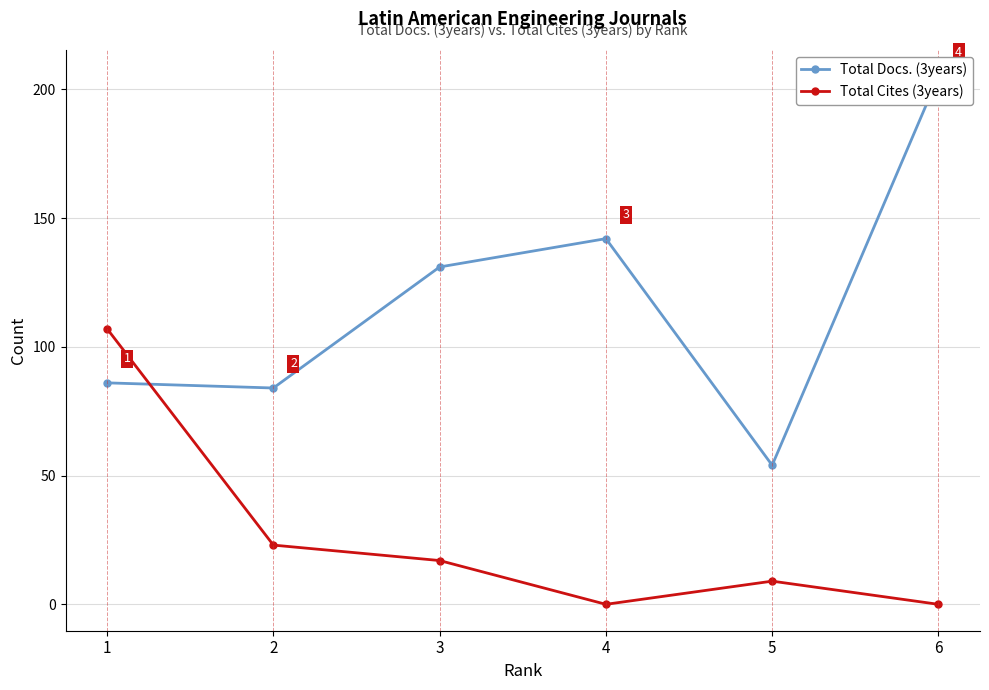

Which label corresponds to the largest value in the chart?

6